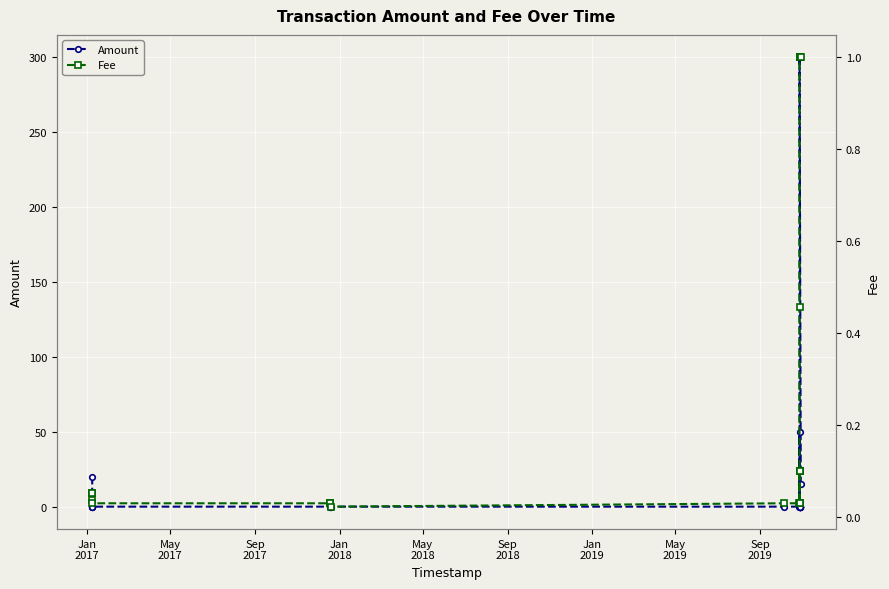

In Fee, how many points are lower than both neighbors (excluding endpoints)?

2